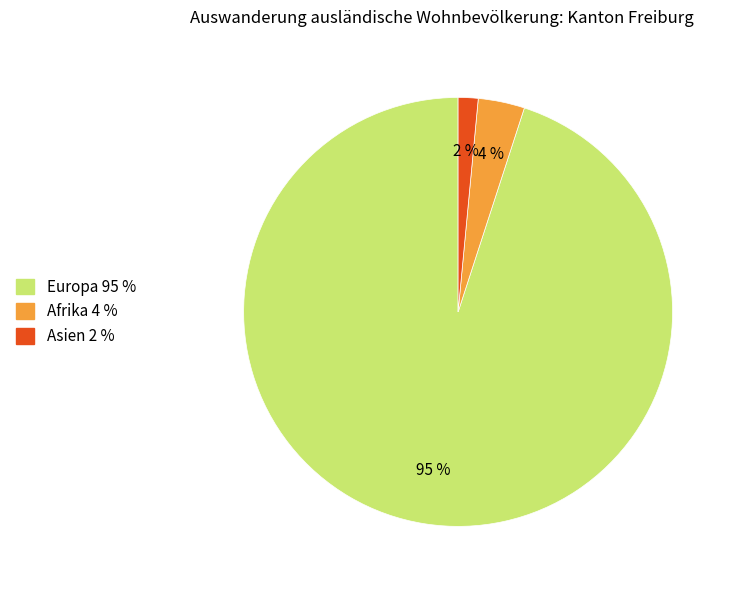

Does any single category account for the majority?

Yes